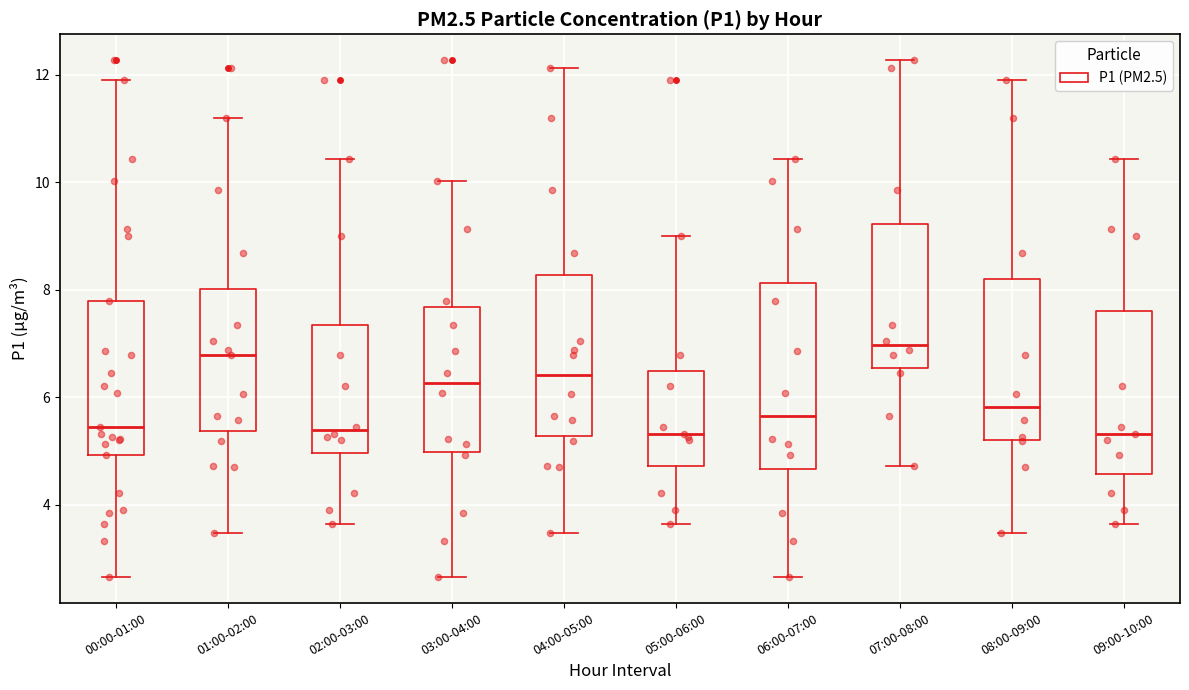

Reading left to right, read every box against the y-axis: the position of its median line, the range the box covers, and the ends of its whiskers. The values are not printed on the chart, so give them approximately, as read against the axis.

00:00-01:00: median 5.4, box 5.0 to 7.8, whiskers 2.6 to 12.0
01:00-02:00: median 6.8, box 5.4 to 8.0, whiskers 3.4 to 11.2
02:00-03:00: median 5.4, box 5.0 to 7.4, whiskers 3.6 to 10.4
03:00-04:00: median 6.2, box 5.0 to 7.6, whiskers 2.6 to 10.0
04:00-05:00: median 6.4, box 5.2 to 8.2, whiskers 3.4 to 12.2
05:00-06:00: median 5.4, box 4.8 to 6.4, whiskers 3.6 to 9.0
06:00-07:00: median 5.6, box 4.6 to 8.2, whiskers 2.6 to 10.4
07:00-08:00: median 7.0, box 6.6 to 9.2, whiskers 4.8 to 12.2
08:00-09:00: median 5.8, box 5.2 to 8.2, whiskers 3.4 to 12.0
09:00-10:00: median 5.4, box 4.6 to 7.6, whiskers 3.6 to 10.4